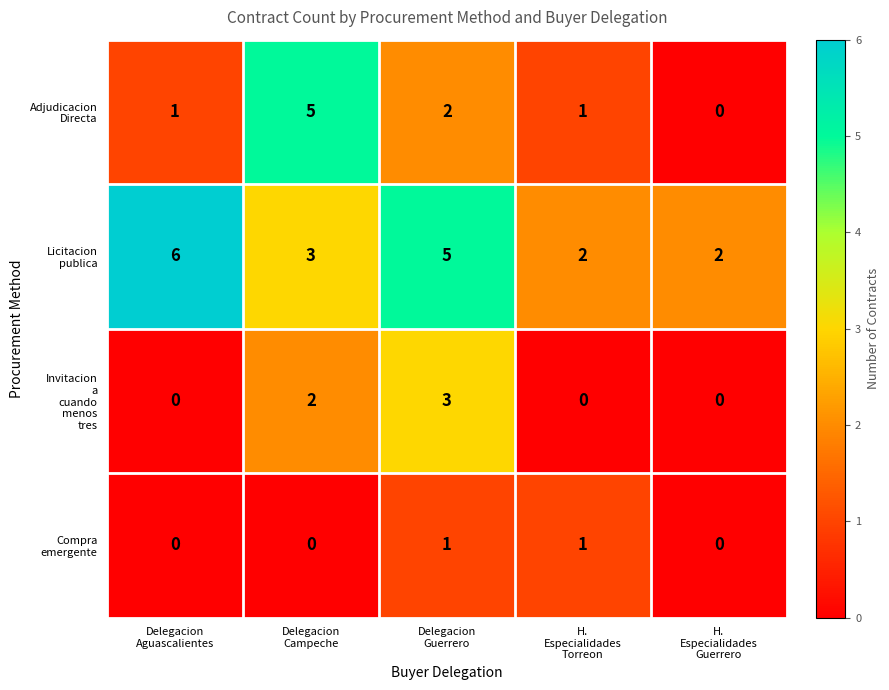

What is the greatest value displayed?

6